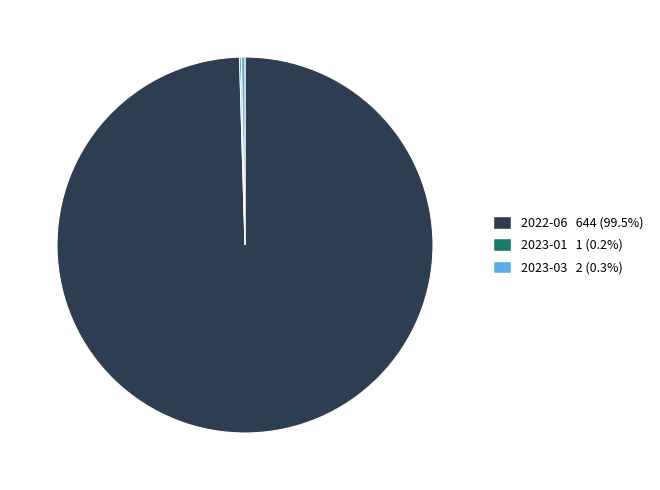

Is there a majority slice in this chart?

Yes